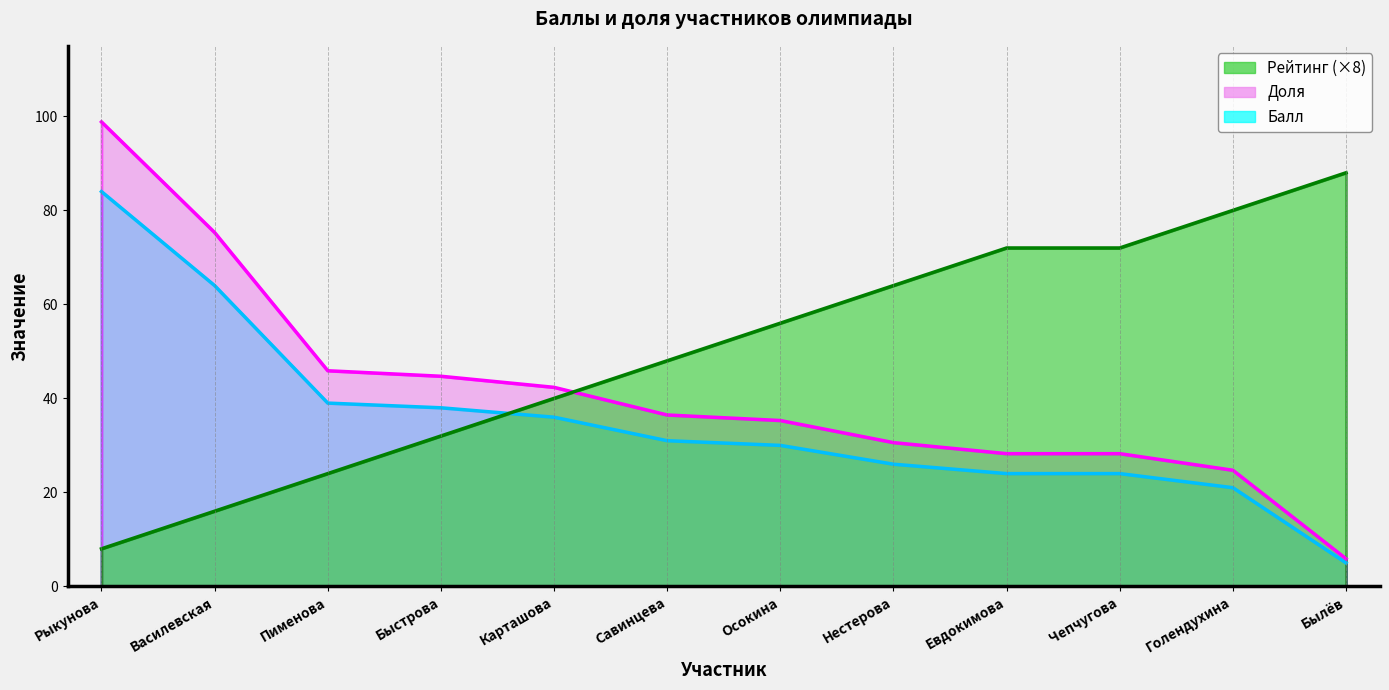

At which category is the sum across all series the highest?

Рыкунова